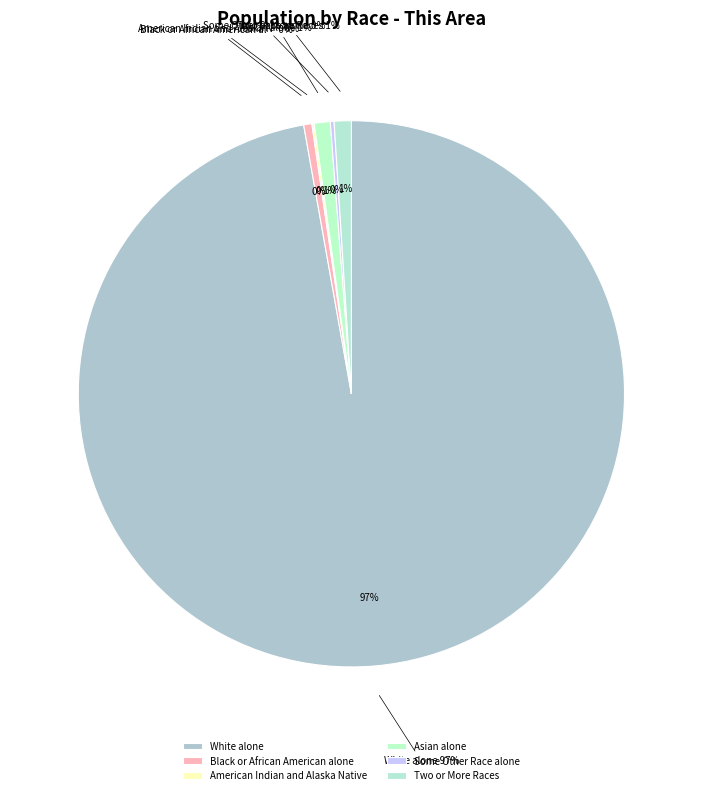

What is the total percentage of American Indian and Alaska Native and Native Hawaiian and Other Pacific Islander?

0.1%